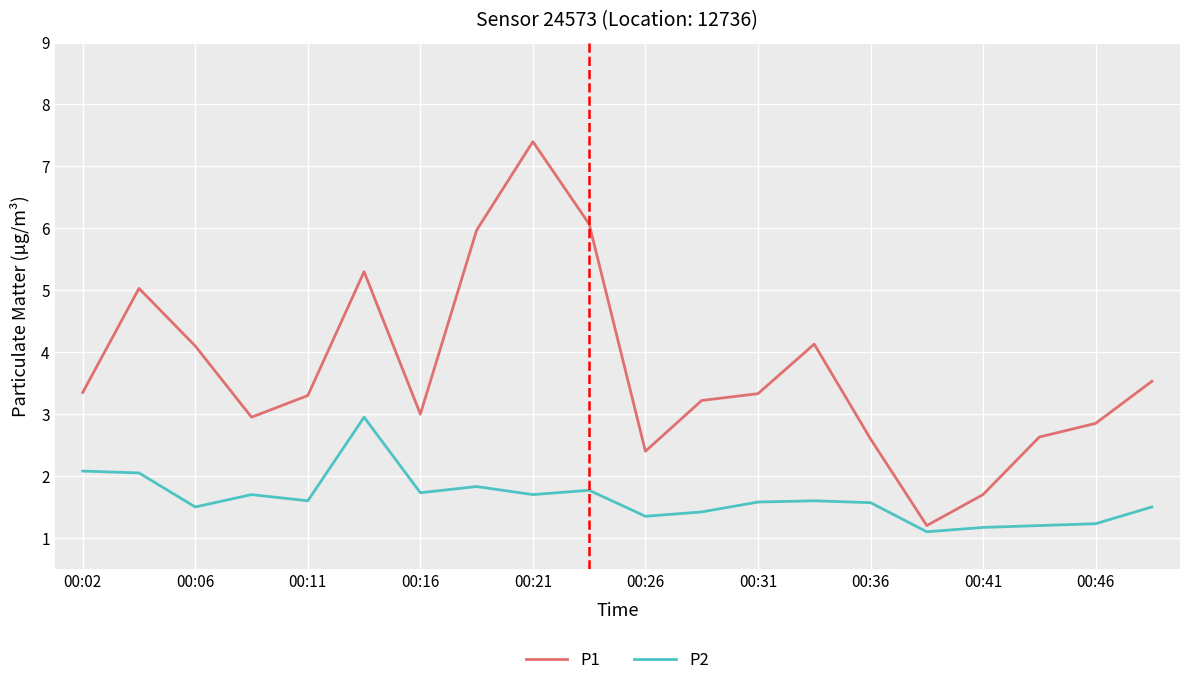

What are all the series names shown in the legend?

P1, P2